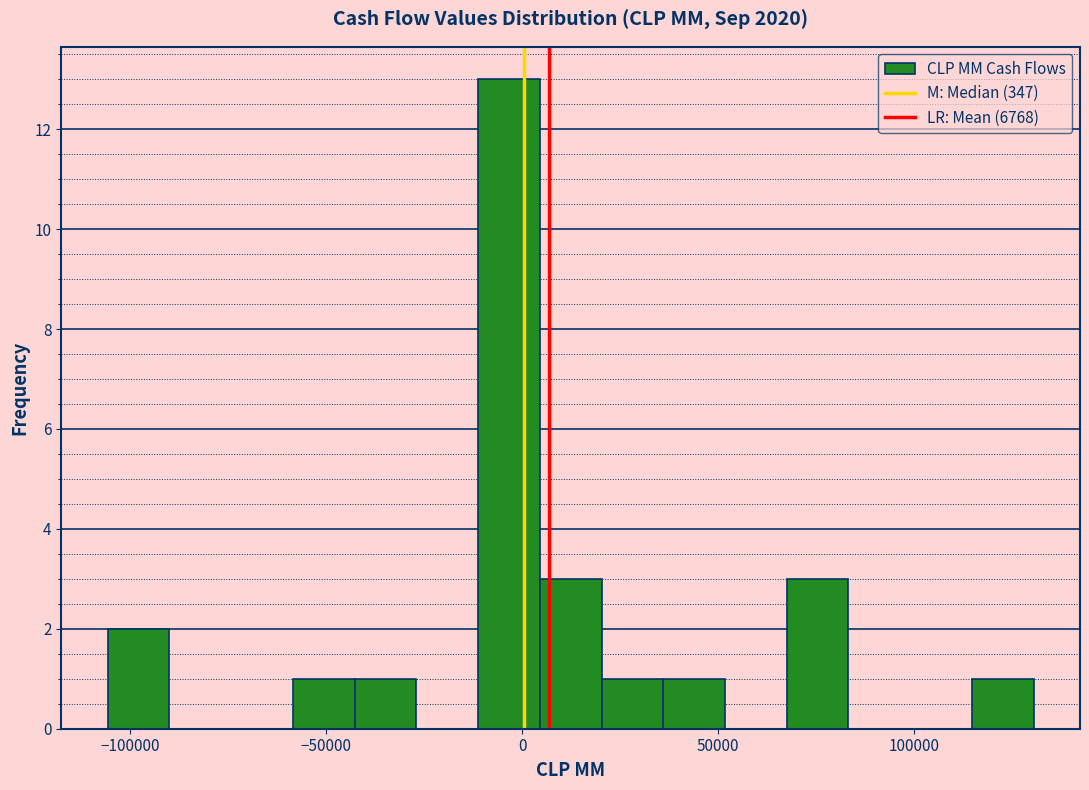

Around what value on the x-axis is the tallest bar? Give the approximate position of its centre, as read against the axis.

-5000